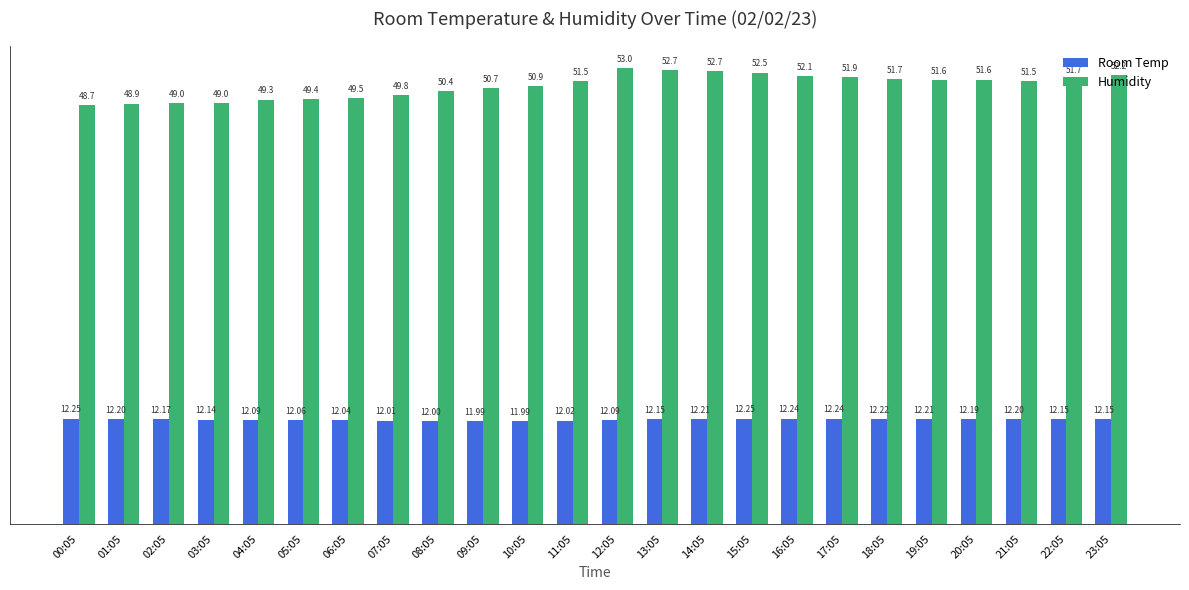

Count the number of categories in the chart.

24